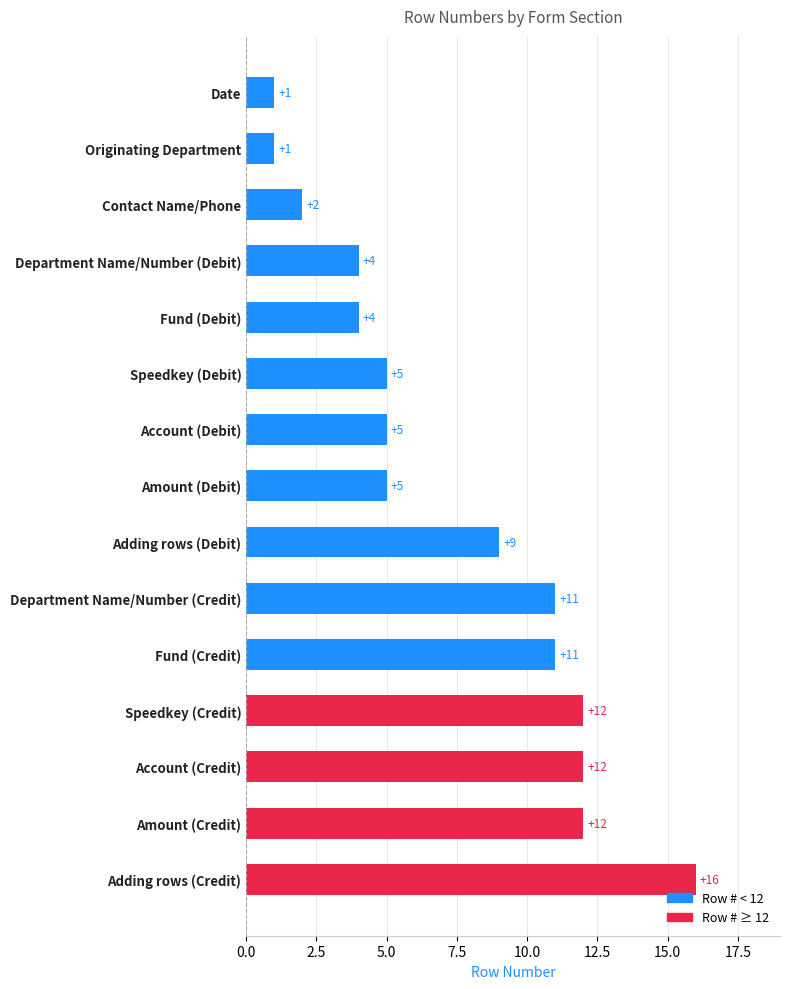

What is the change in value from Date to Fund (Credit)?

+10